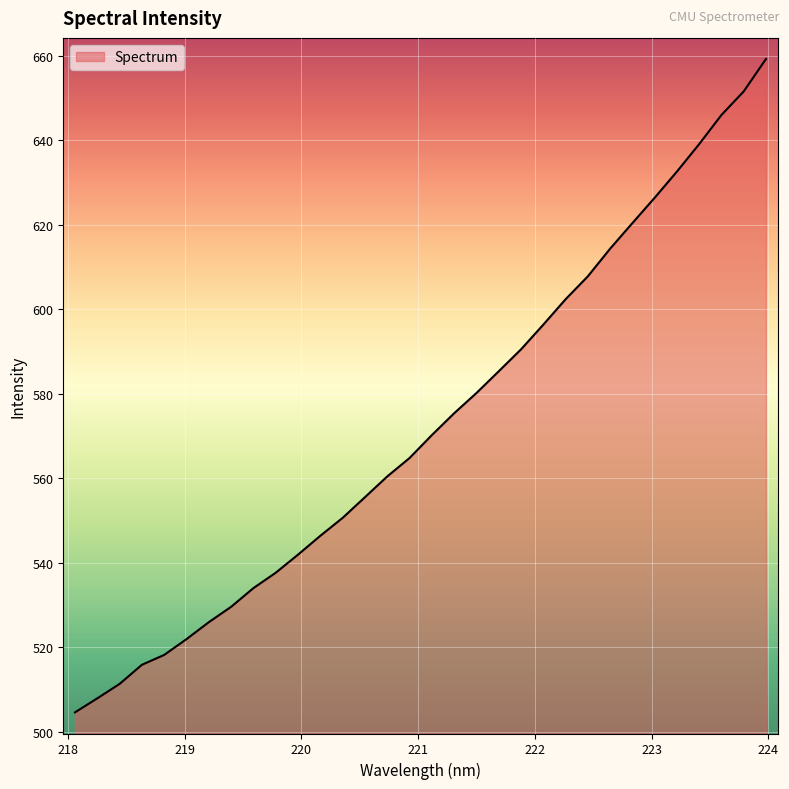

Reading left to right, what are all the values shown in this chart?

504.6	507.9	511.3	515.8	518.2	521.9	525.9	529.6	534.0	537.6	541.9	546.4	550.6	555.5	560.4	564.8	570.2	575.4	580.1	585.3	590.5	596.3	602.3	607.8	614.3	620.4	626.4	632.6	639.1	646.0	651.5	659.2